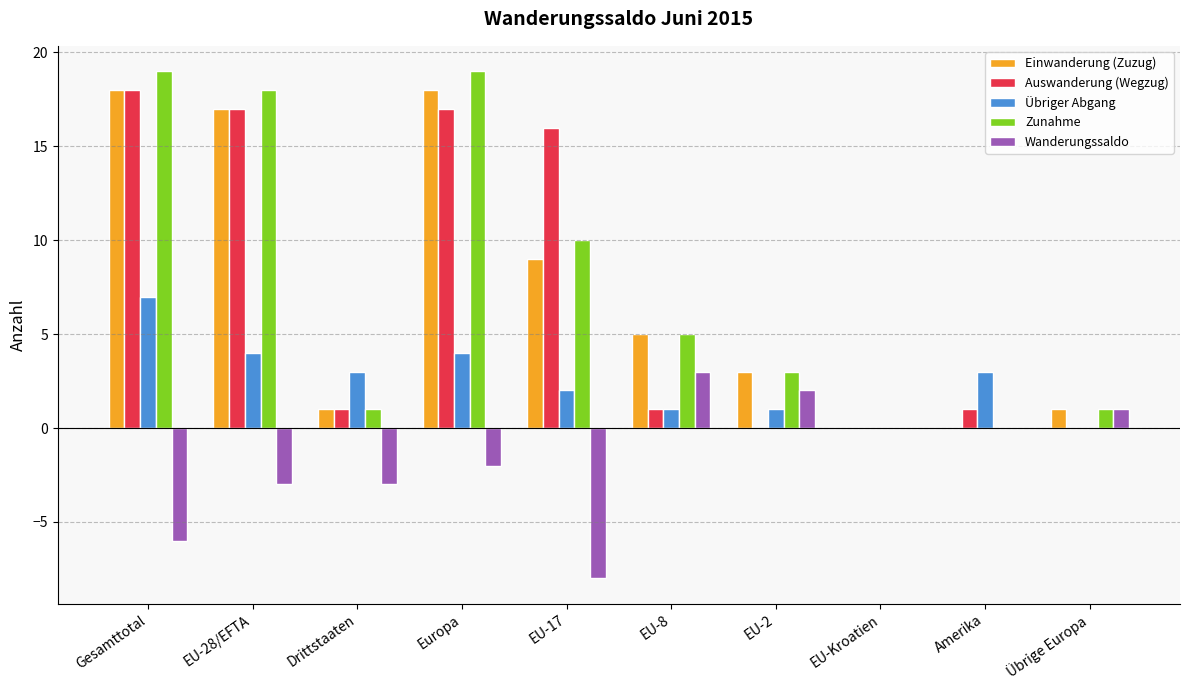

Which series changed the most between Drittstaaten and EU-2?

Wanderungssaldo